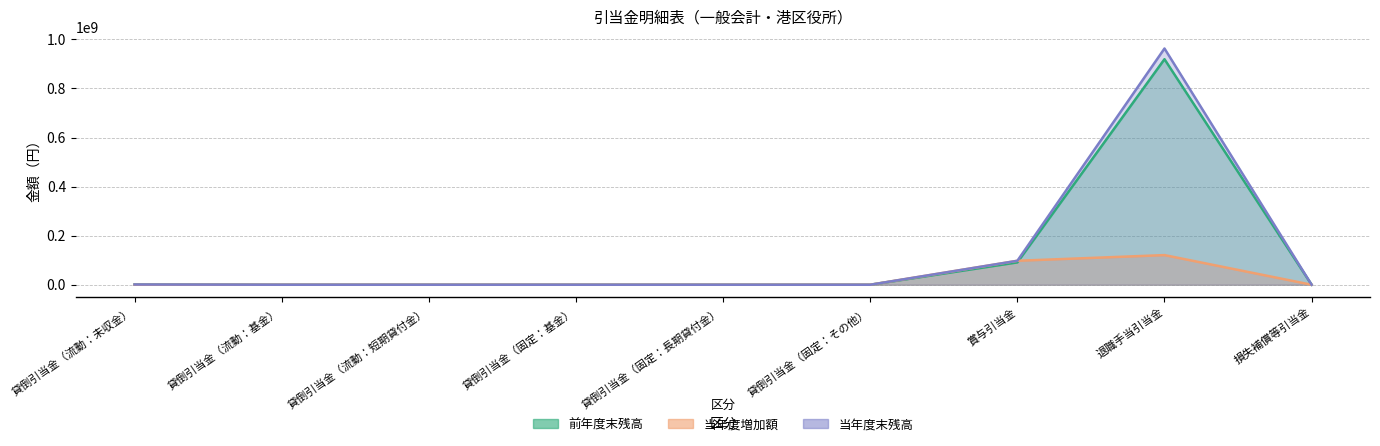

True or false: 前年度末残高 and 当年度増加額 cross at least once.

True